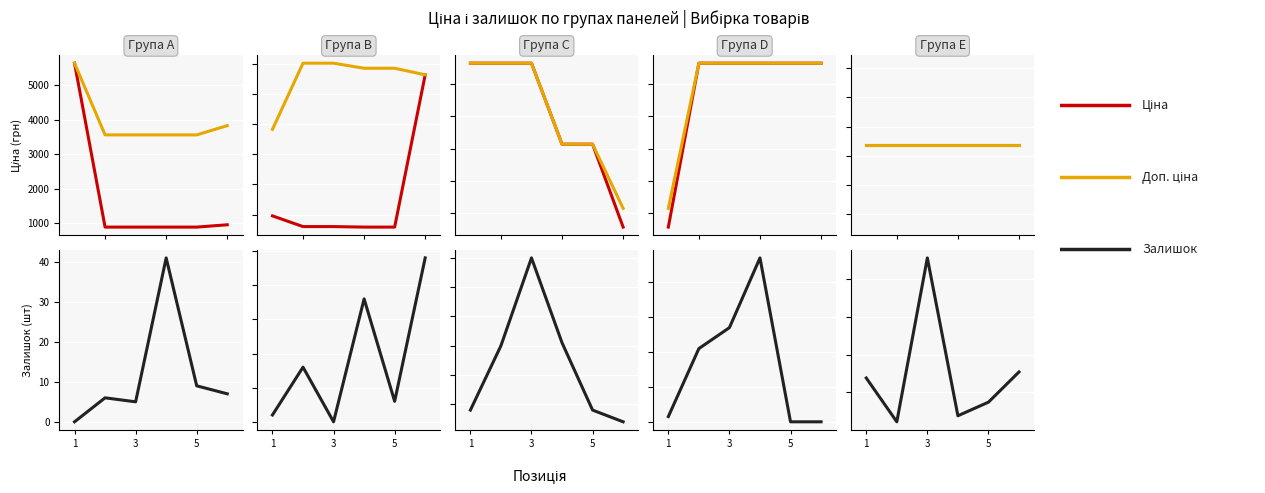

Rank the series by their maximum value, from highest to lowest.

Ціна, Доп. ціна, Залишок